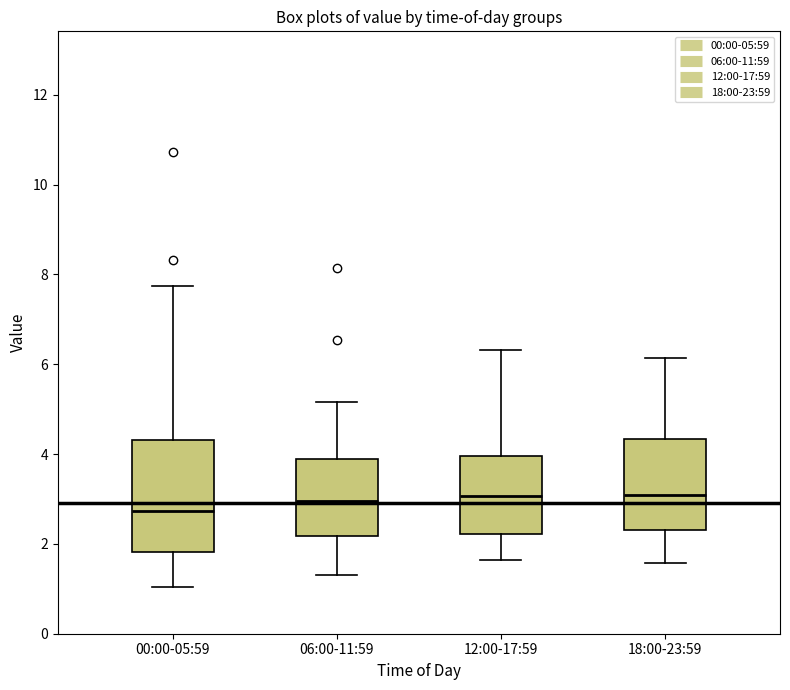

Comparing the boxes themselves (not the whiskers), which one is the tallest?

00:00-05:59